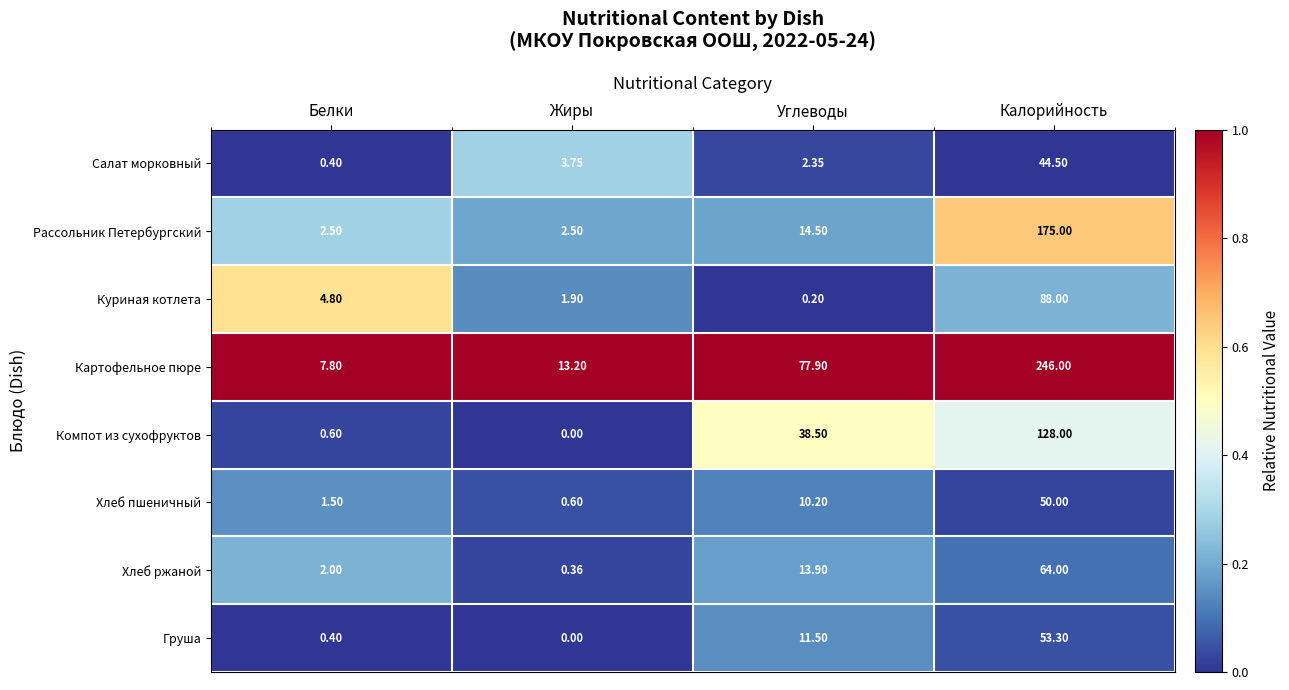

At which label is Салат морковный closest to 22?

Жиры